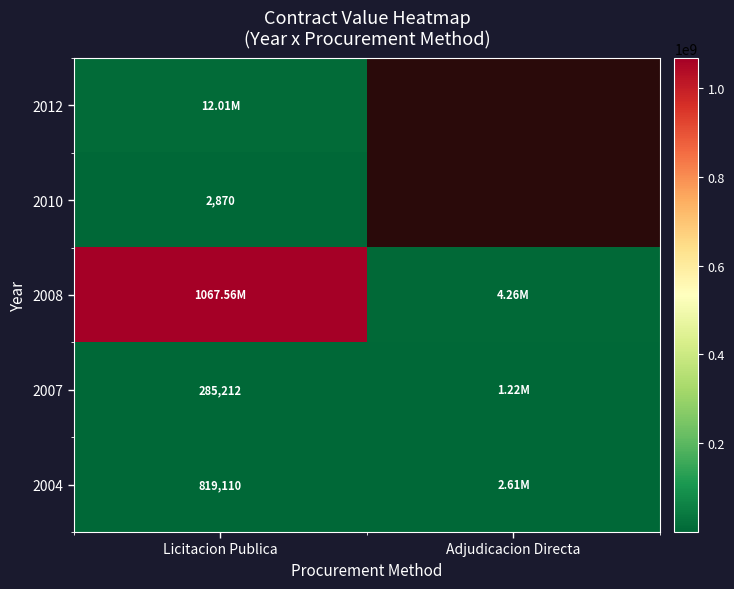

True or false: 2008 has a value of 1067561453.4 at Licitacion Publica.

True